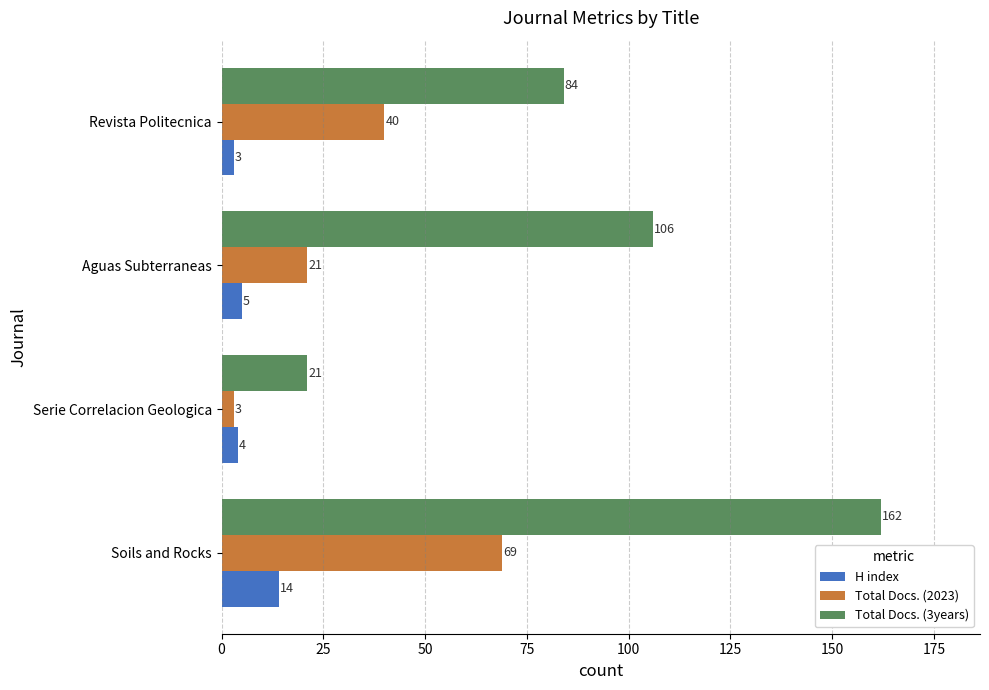

What is the approximate value of Total Docs. (3years) at Aguas Subterraneas?

106